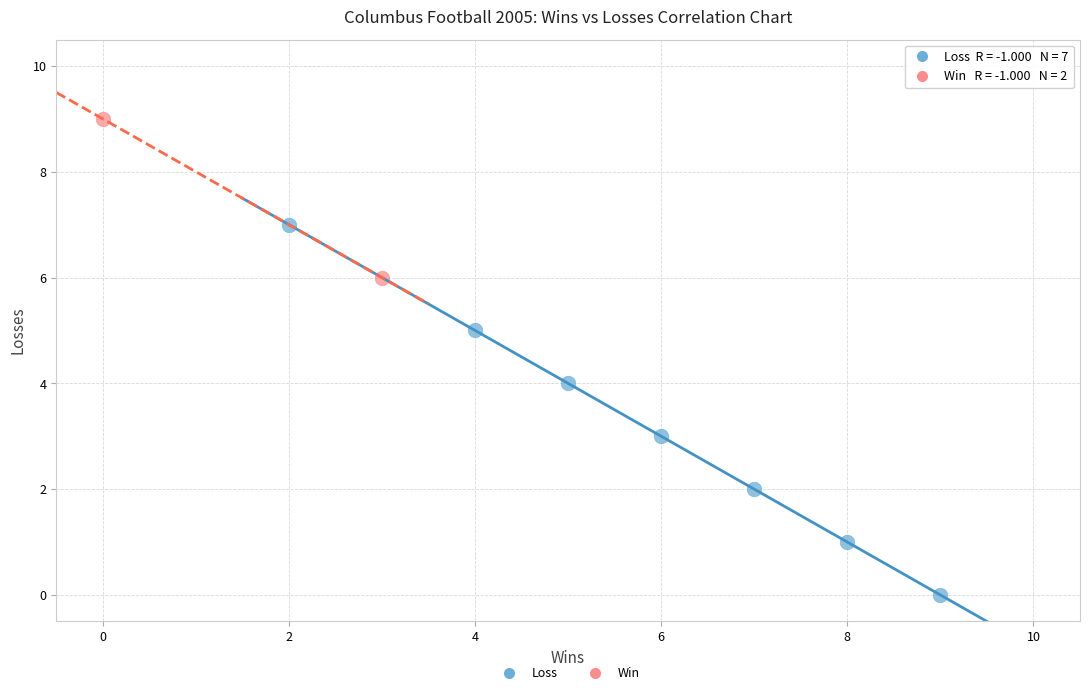

Which series reaches the maximum Y coordinate?

Win